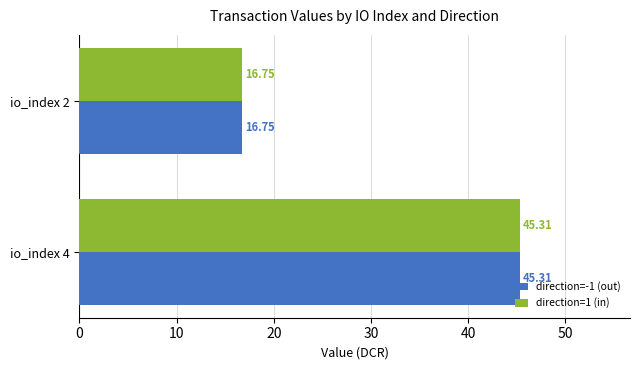

What is the total value across all series at io_index 4?

90.6